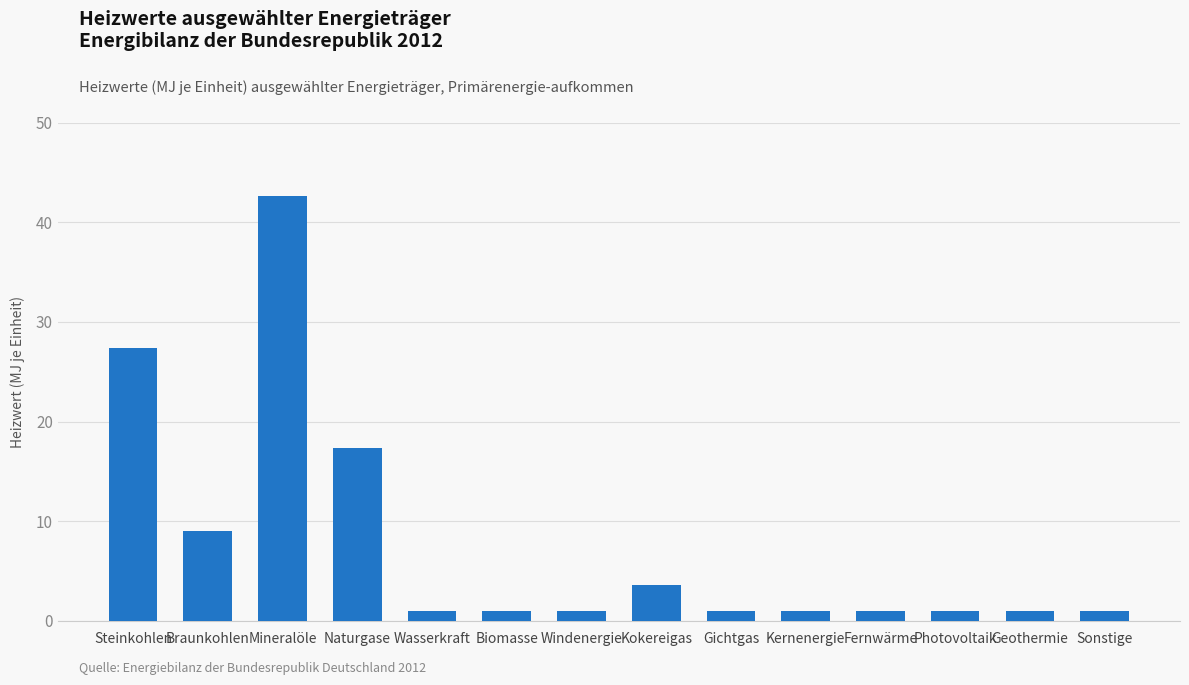

How many series are shown in this chart?

1